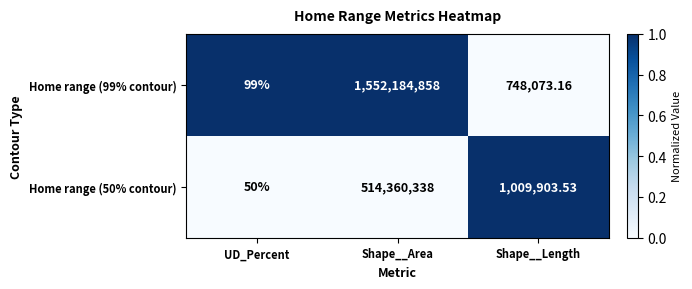

Is the value of Home range (50% contour) at Shape__Length greater than the value of Home range (99% contour) at Shape__Length?

Yes